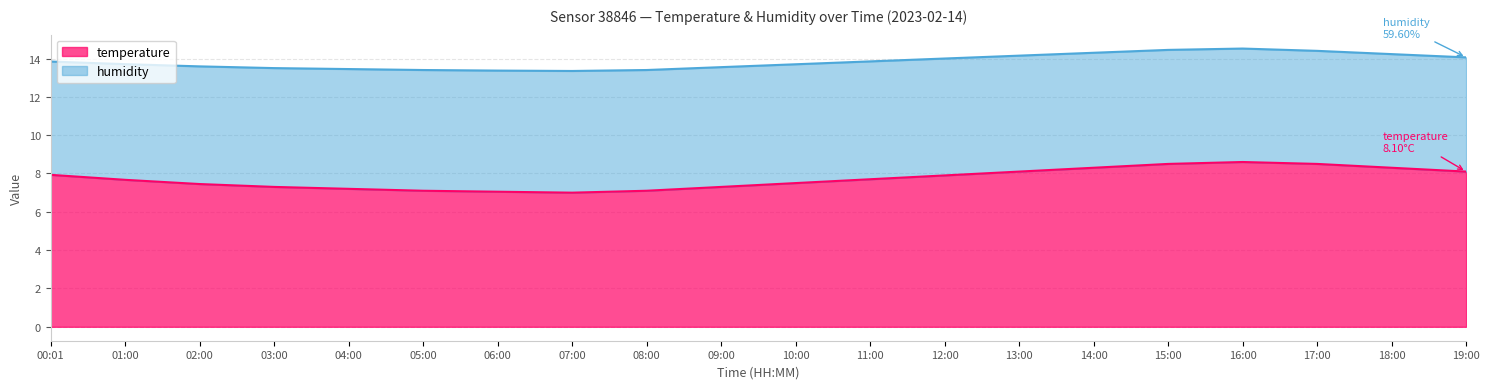

True or false: the data shows 11.0 at 10:00.

False